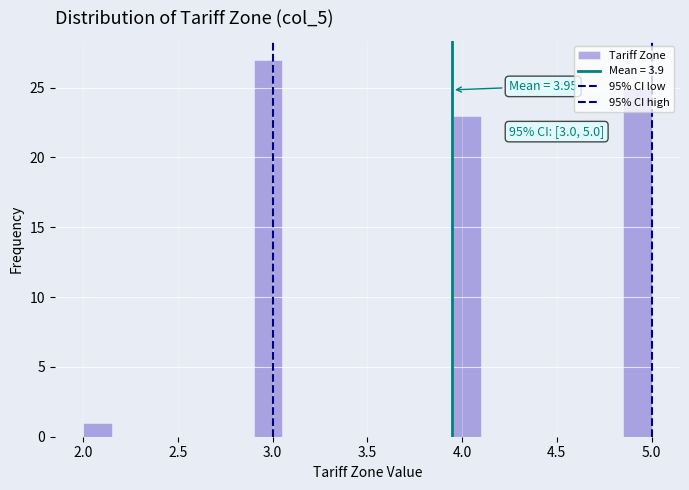

Read against the x-axis, roughly where is the centre of the tallest bar?

3.00